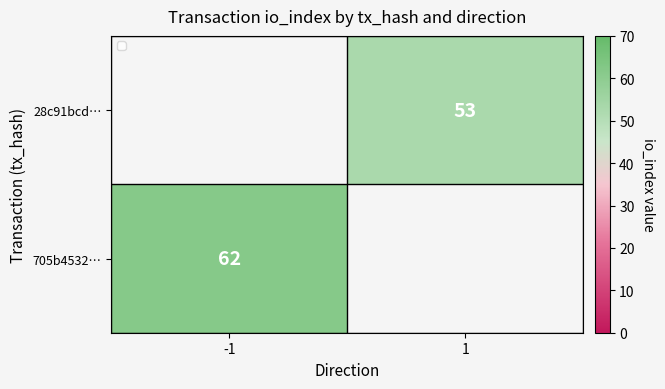

The 705b4532… series shows 62 at -1. True or false?

True